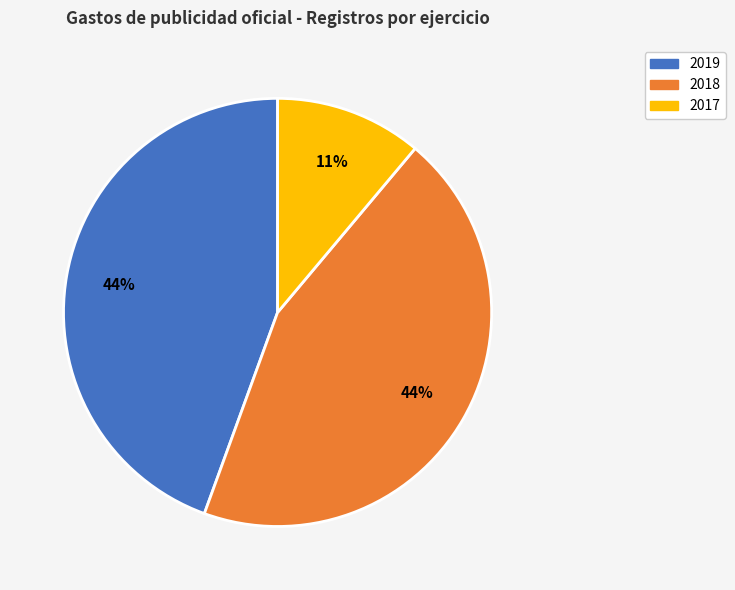

Count the number of slices in the pie.

3